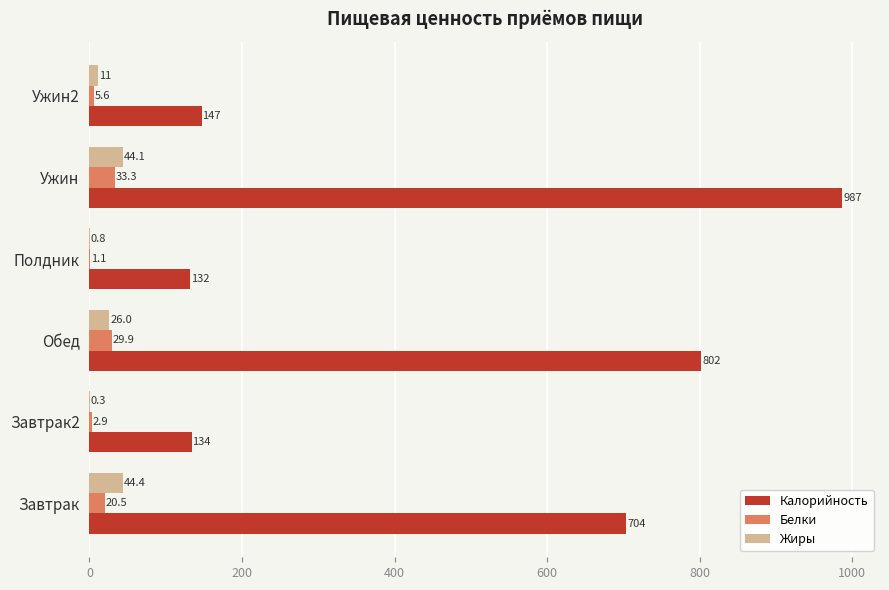

True or false: Белки has a value of 5.6 at Ужин2.

True